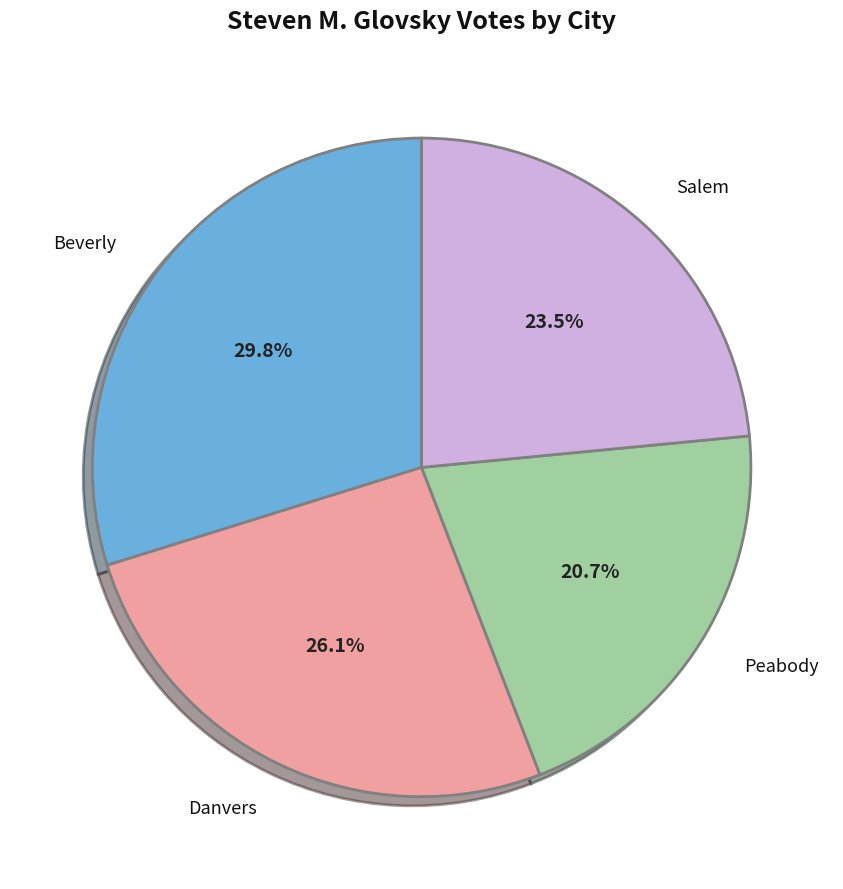

What is the smallest slice in the pie chart?

Peabody